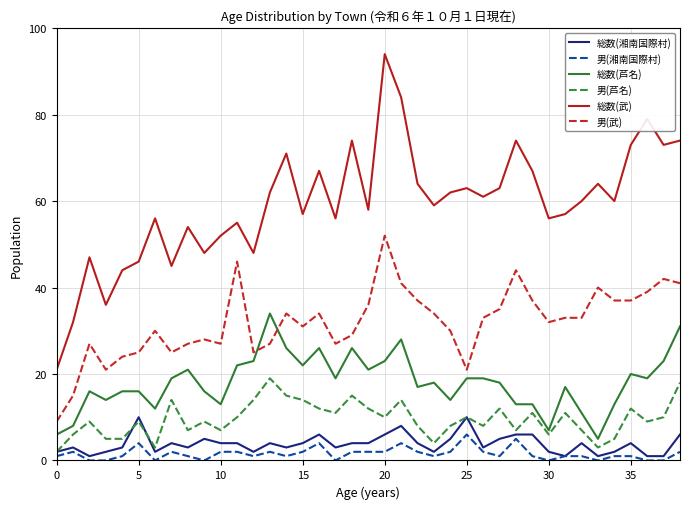

Which series has the largest total across all categories?

総数(武)